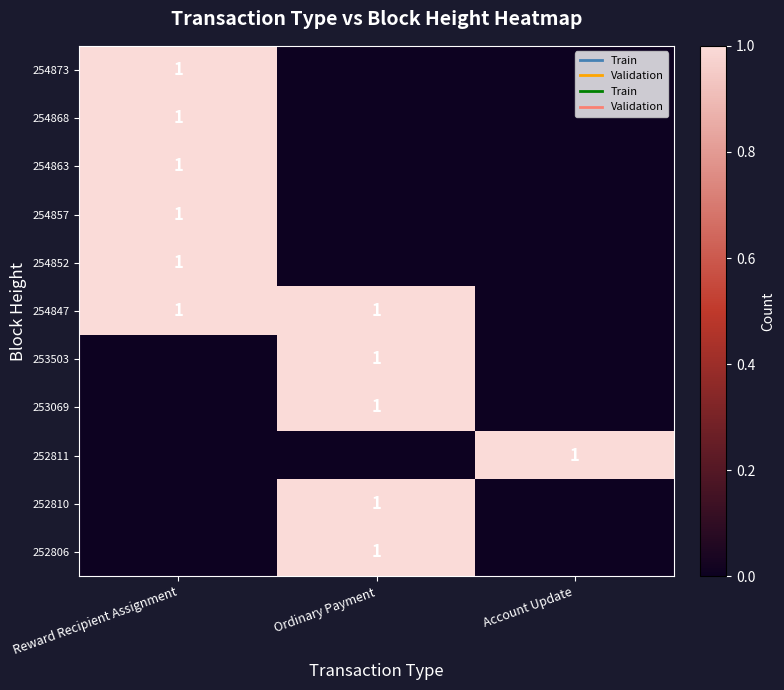

Is it true that 254873 equals 1 at Reward Recipient Assignment?

True